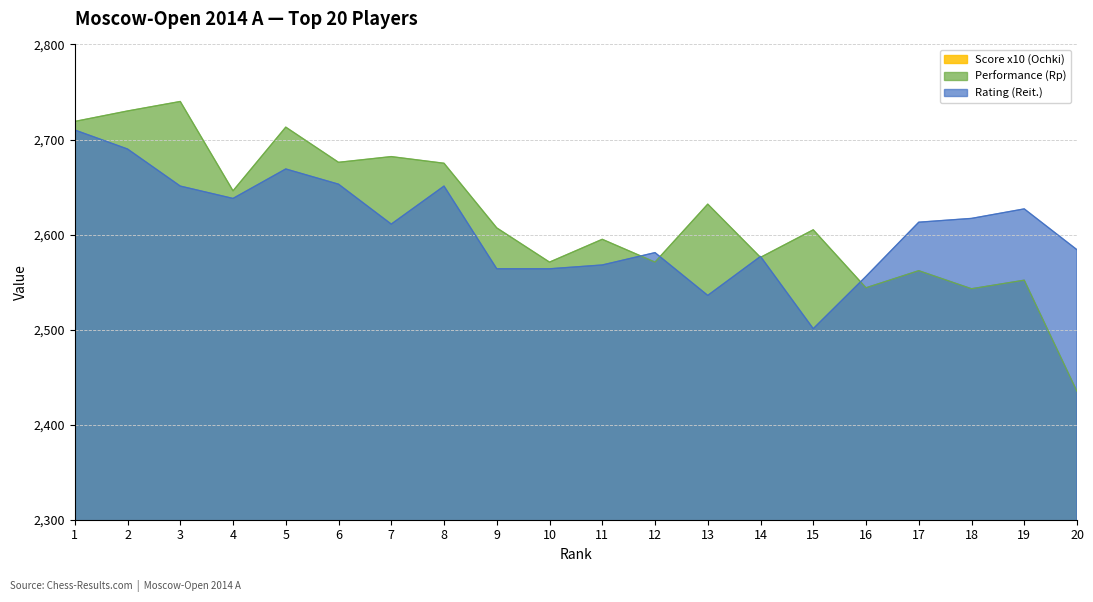

What is the difference between the second highest and second lowest values in the Rating (Reit.) series?

154